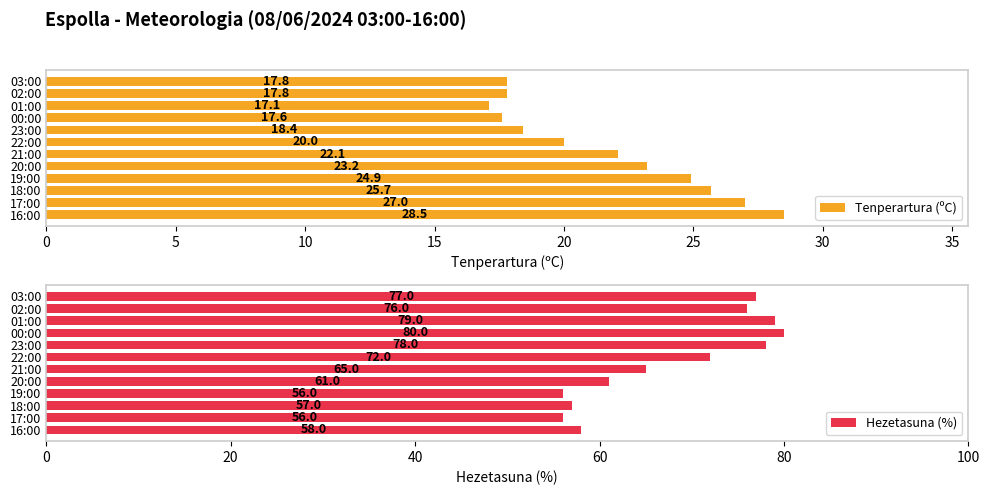

The Hezetasuna (%) series shows 16 at 01:00. True or false?

False